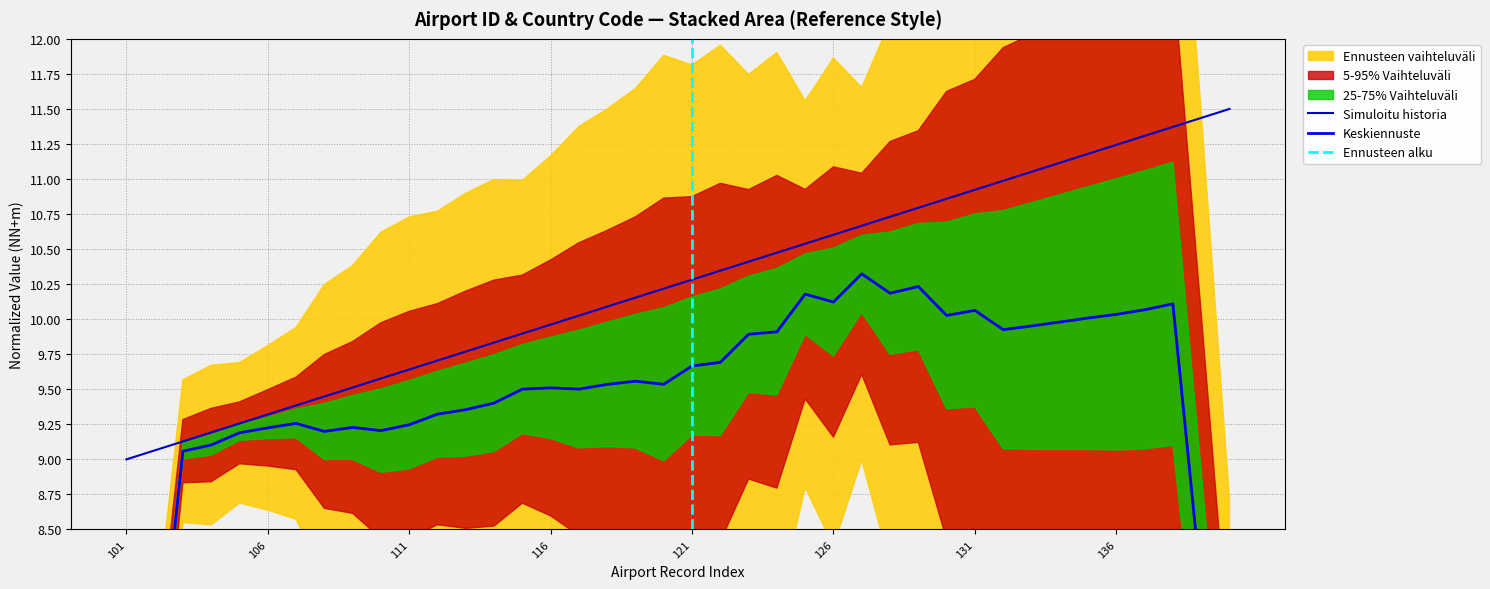

Does the chart display data point markers on the line(s)?

No